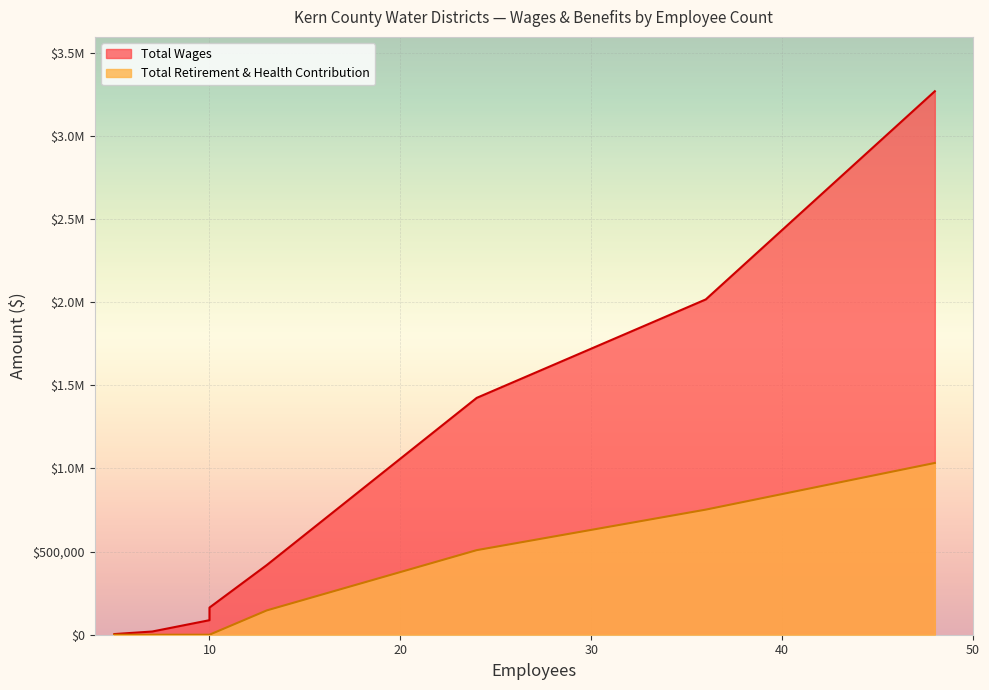

What is the difference between the maximum and minimum values in the Total Retirement & Health Contribution series?

1032653